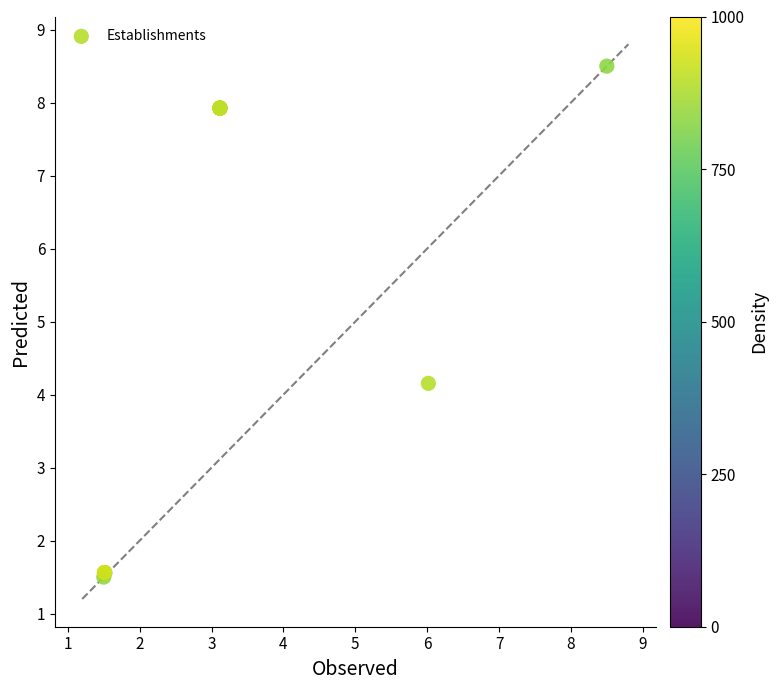

What Y value in the scatter plot is closest to 5?

4.2